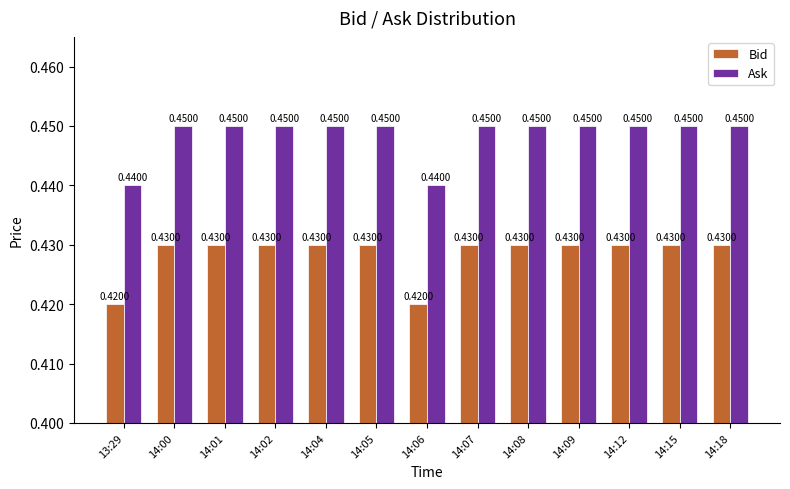

Rank the series at 14:01 from lowest to highest value.

Bid, Ask